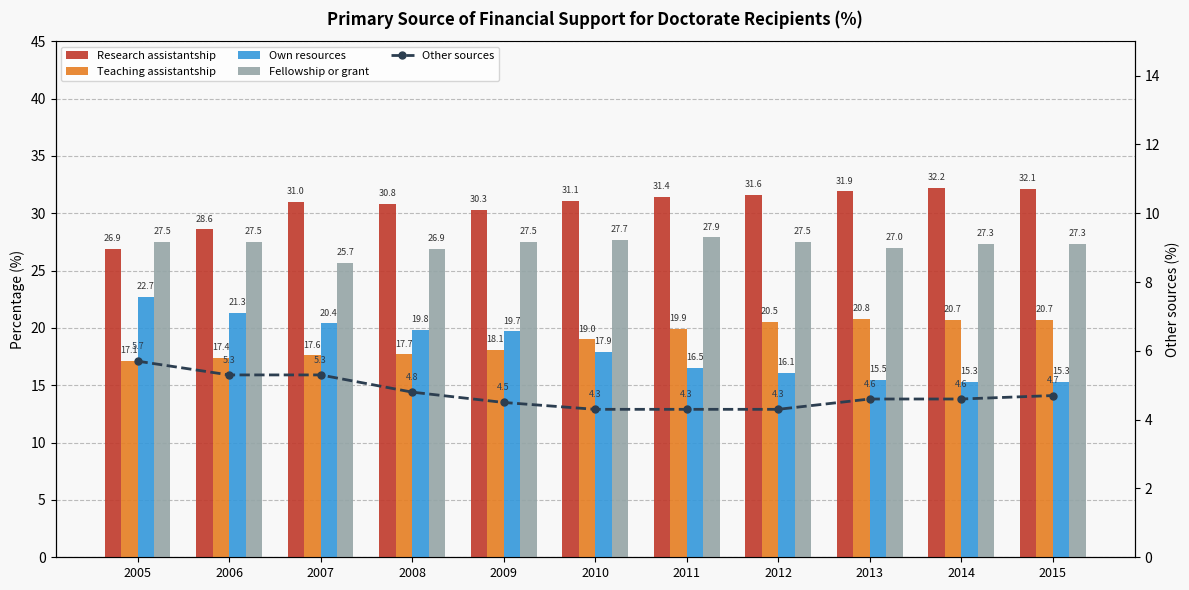

The value of Teaching assistantship at 2012 is 20.5. True or false?

True